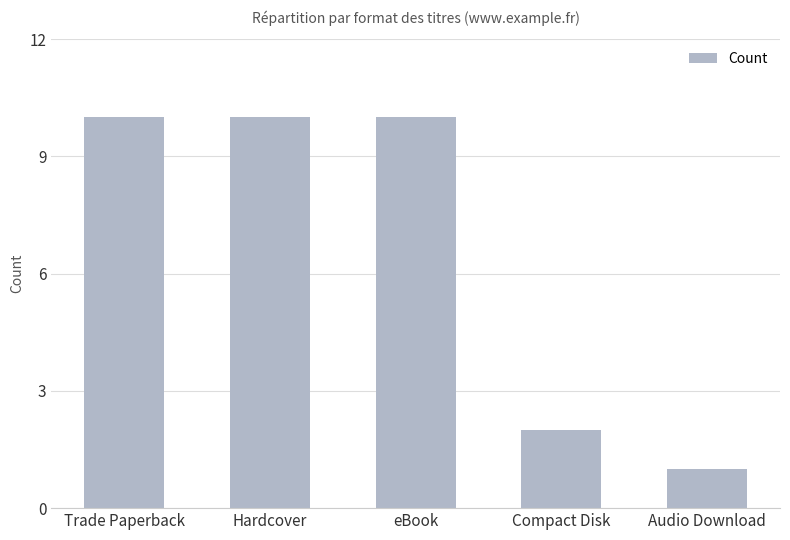

What is the difference between the maximum and minimum values?

9